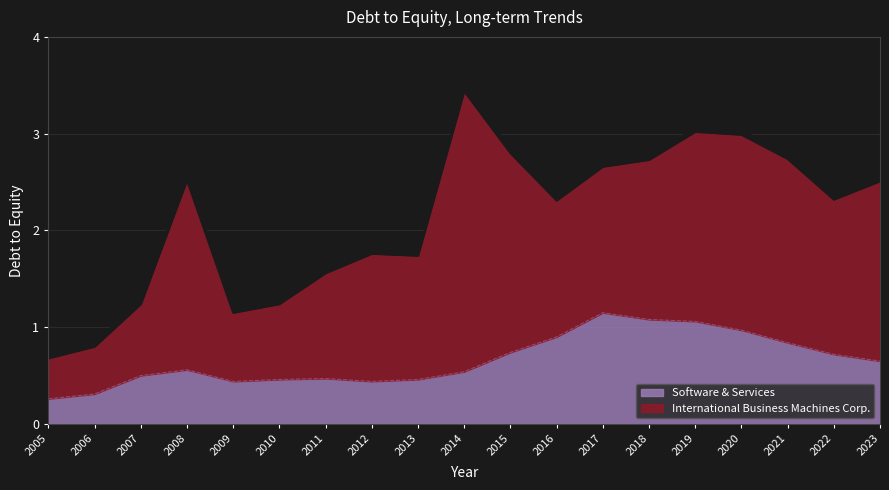

List the series in order of their peak value, lowest first.

Software & Services, International Business Machines Corp.